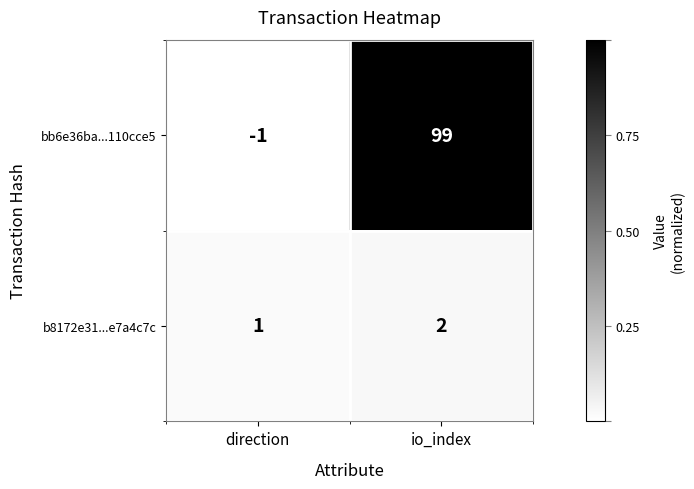

Which series has the largest range (max minus min)?

bb6e36ba...110cce5